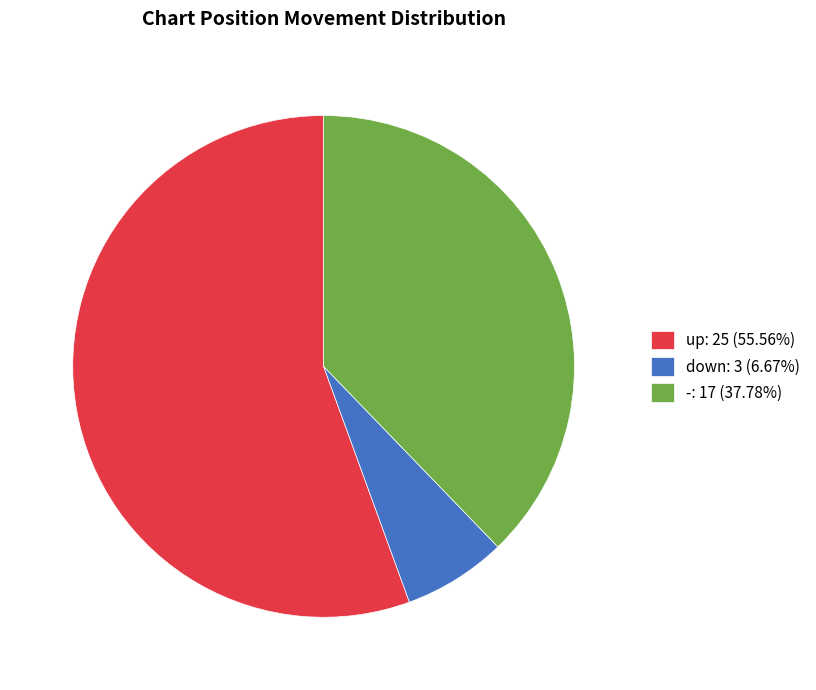

What is the ratio of the value at up: 25 (55.56%) to the value at down: 3 (6.67%)?

8.3